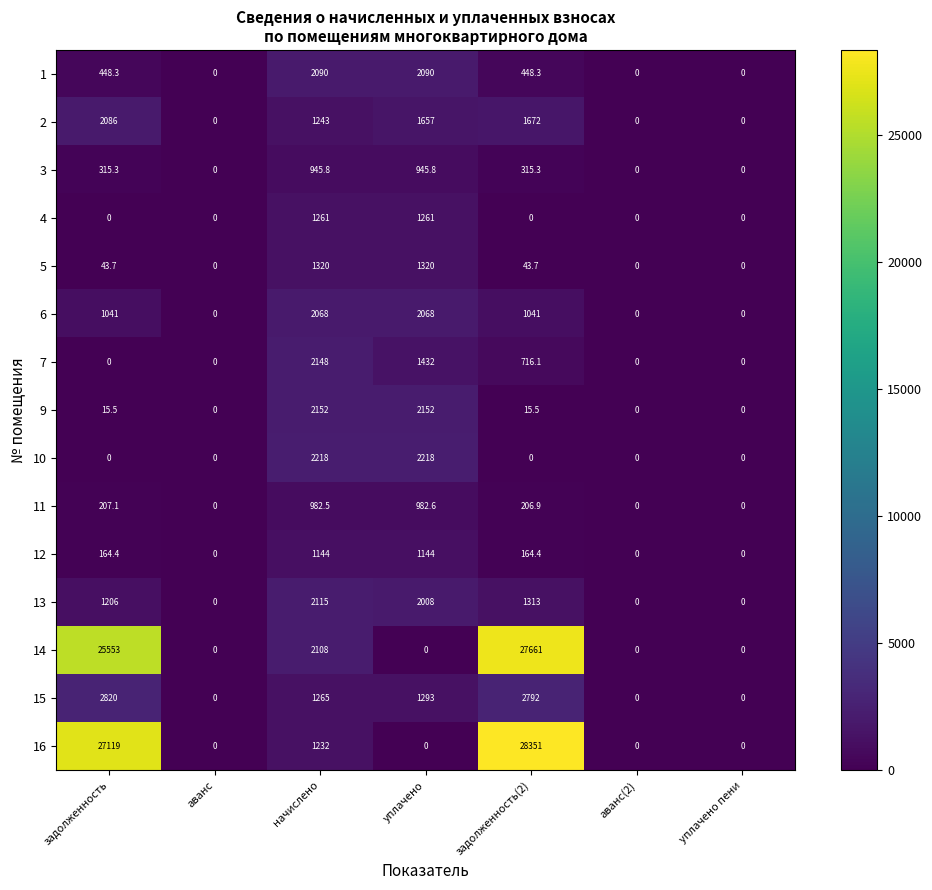

How many data points in 3 are above 315?

4